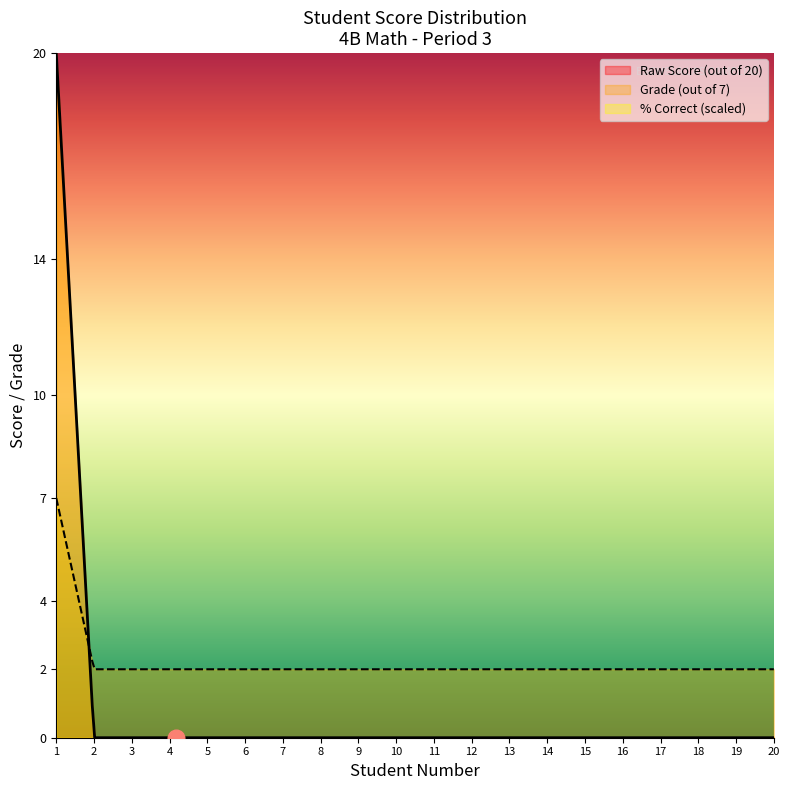

Which series has the largest total across all categories?

Grade (out of 7)